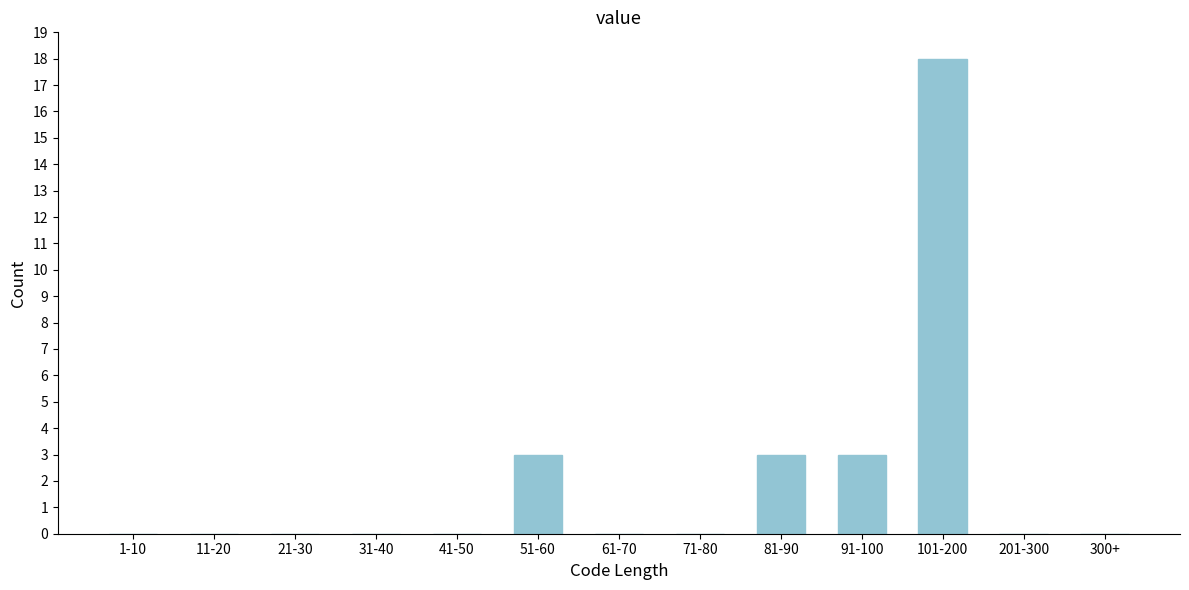

Reading left to right, what are all the values shown in this chart?

1-10=0	11-20=0	21-30=0	31-40=0	41-50=0	51-60=3	61-70=0	71-80=0	81-90=3	91-100=3	101-200=18	201-300=0	300+=0